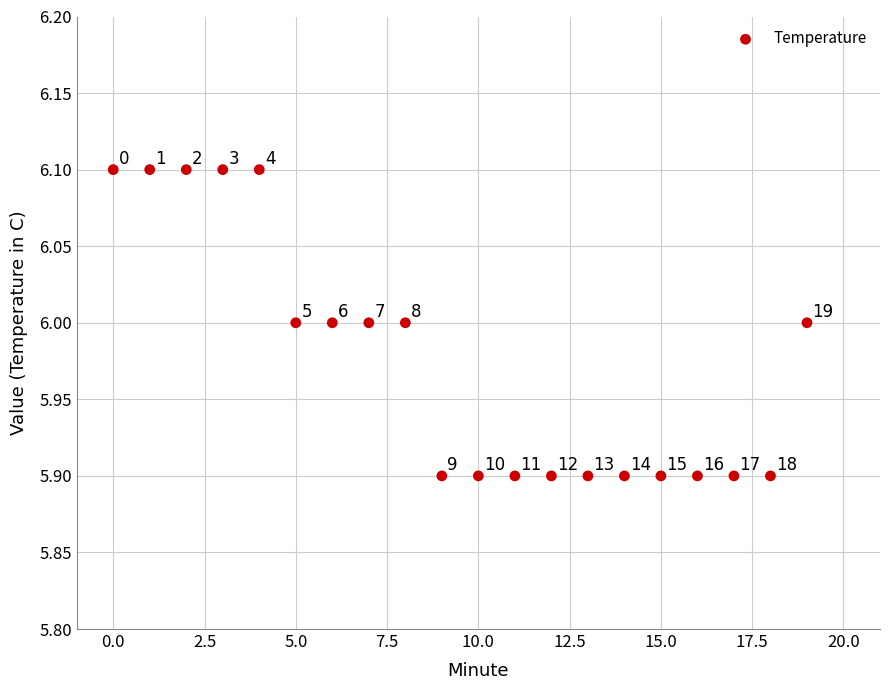

What Y value in the scatter plot is closest to 6?

6.0